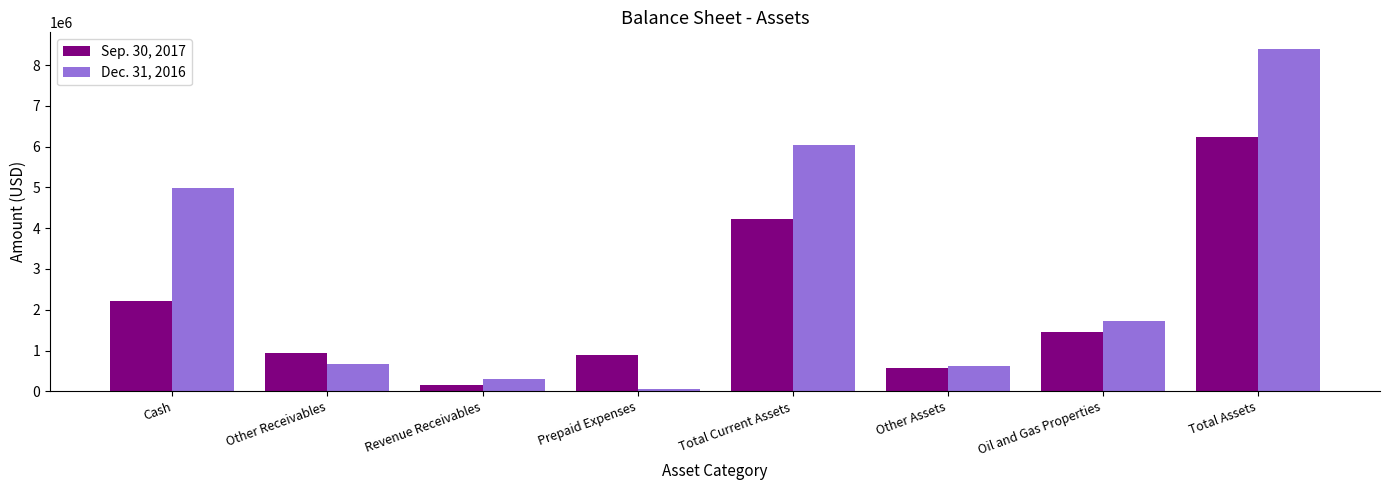

What is the difference between the Sep. 30, 2017 values at Other Receivables and Cash?

1263474